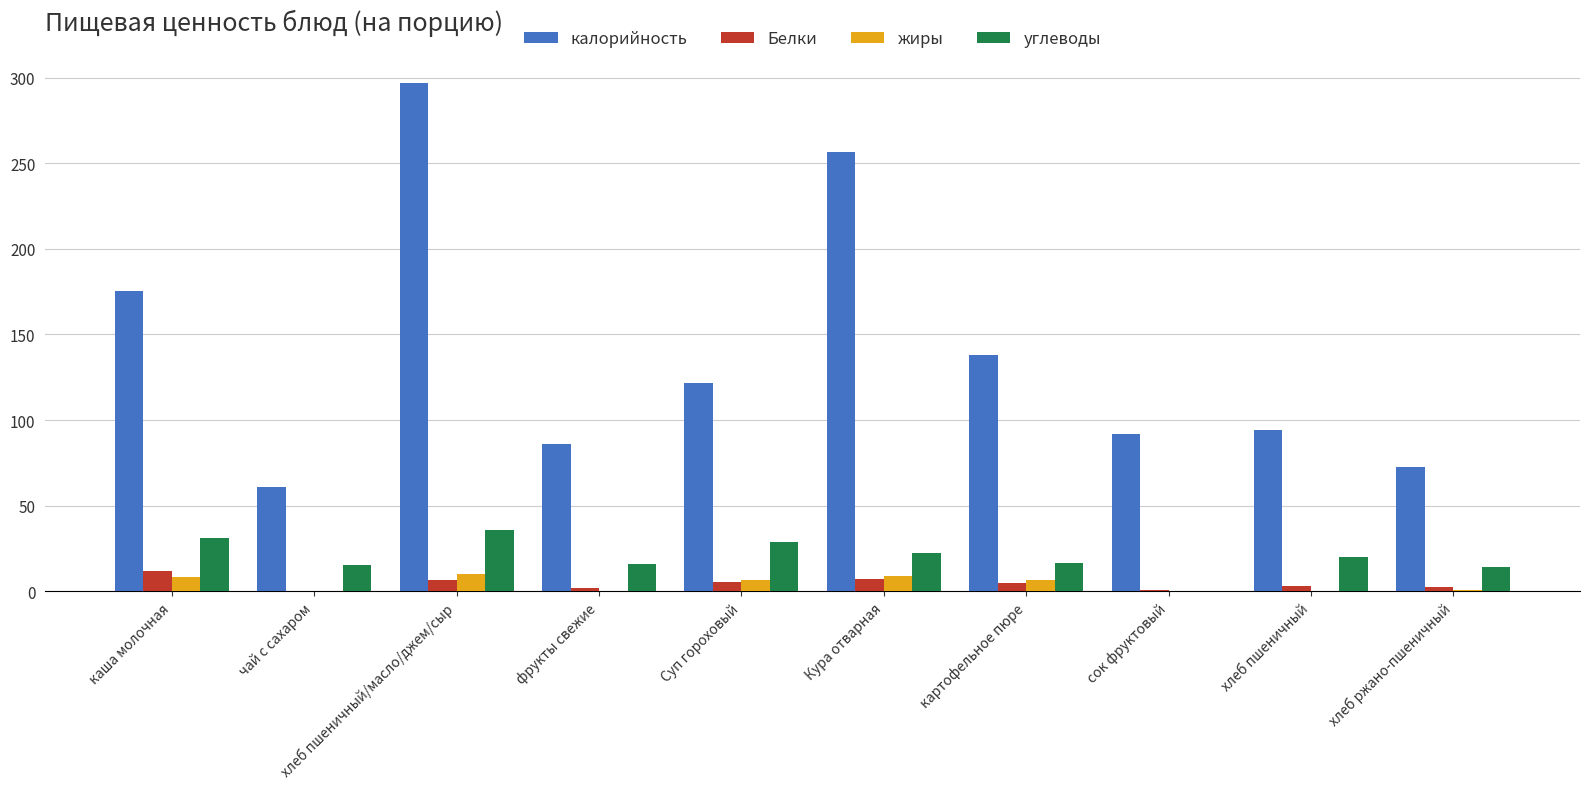

At which category does the chart reach its peak across all series?

хлеб пшеничный/масло/джем/сыр